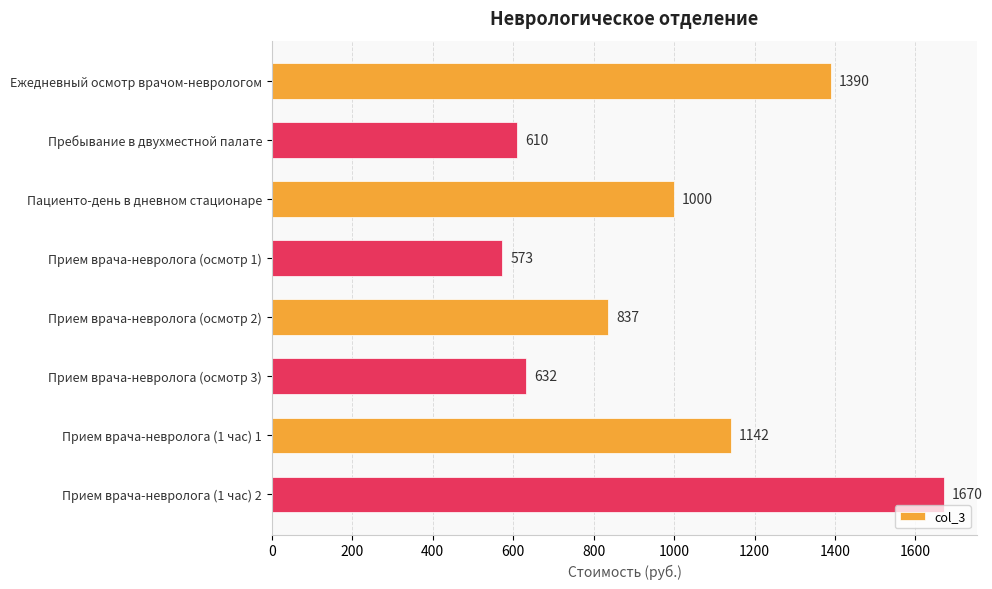

What is the average value?

982